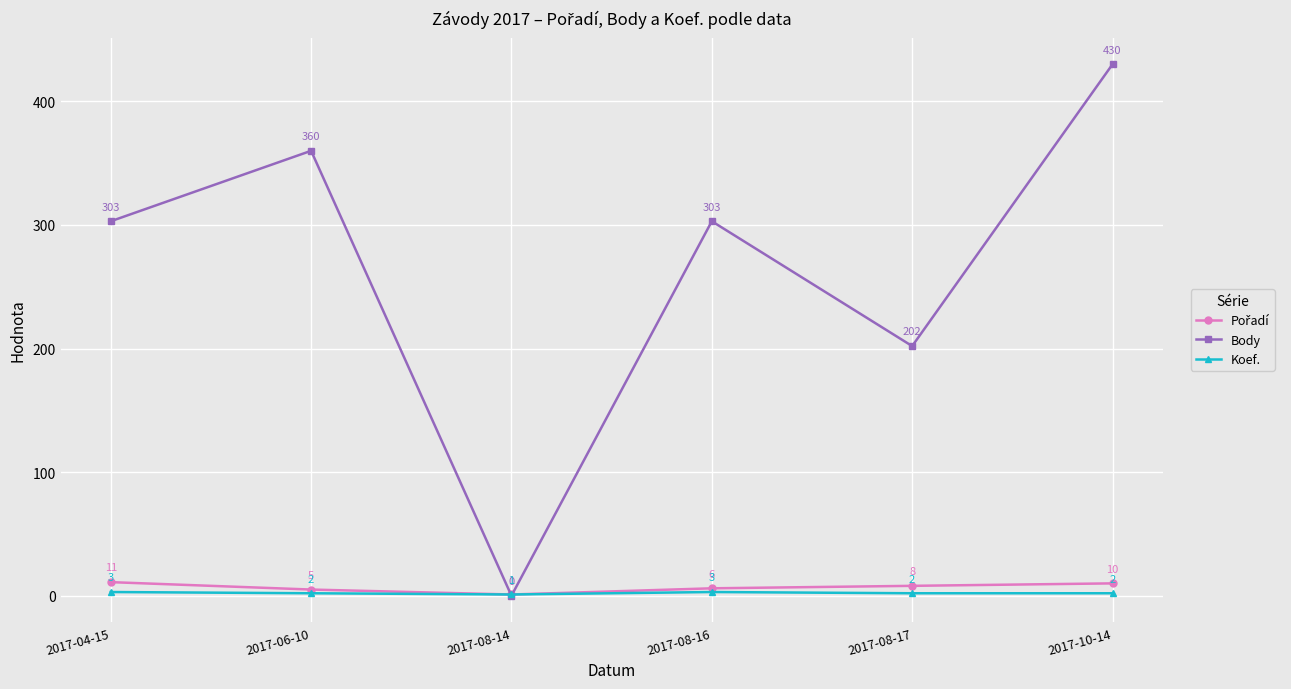

What is the maximum value for Body?

430